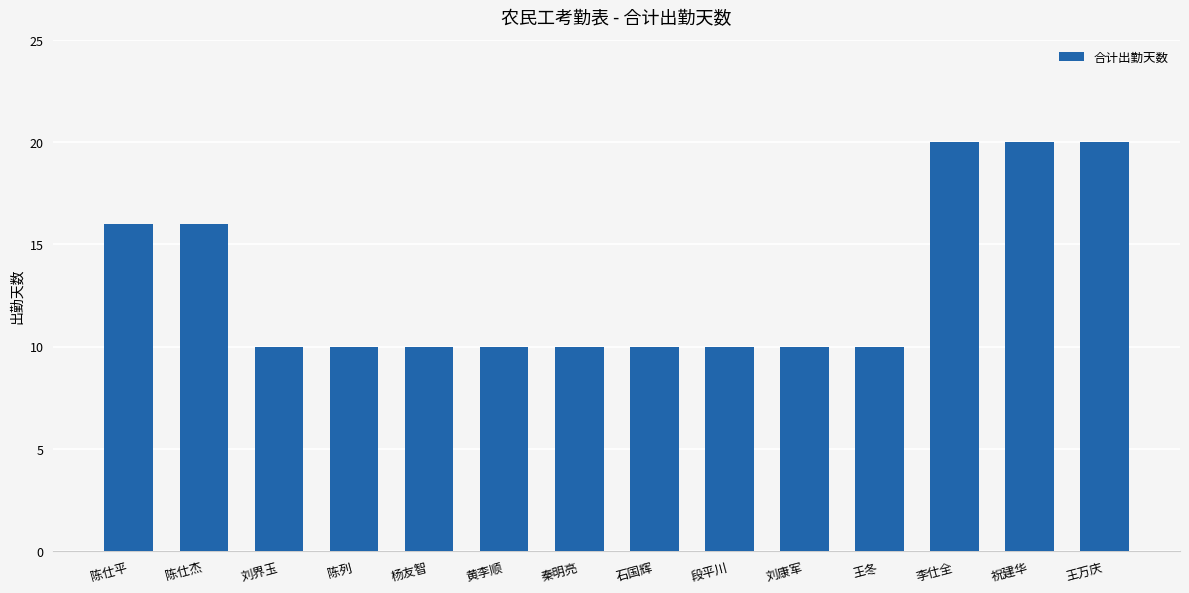

Is it true that the value at 刘康军 is 10?

True